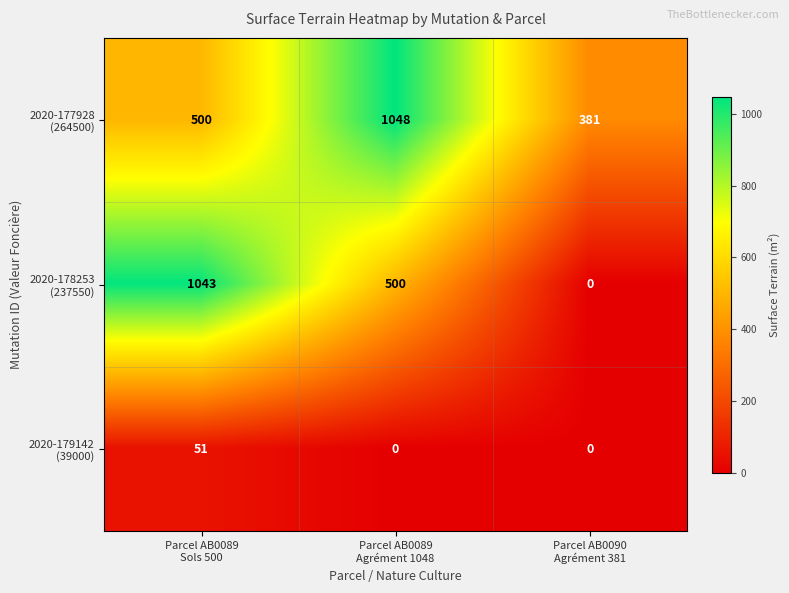

At which category is the sum across all series the highest?

Parcel AB0089
Sols 500